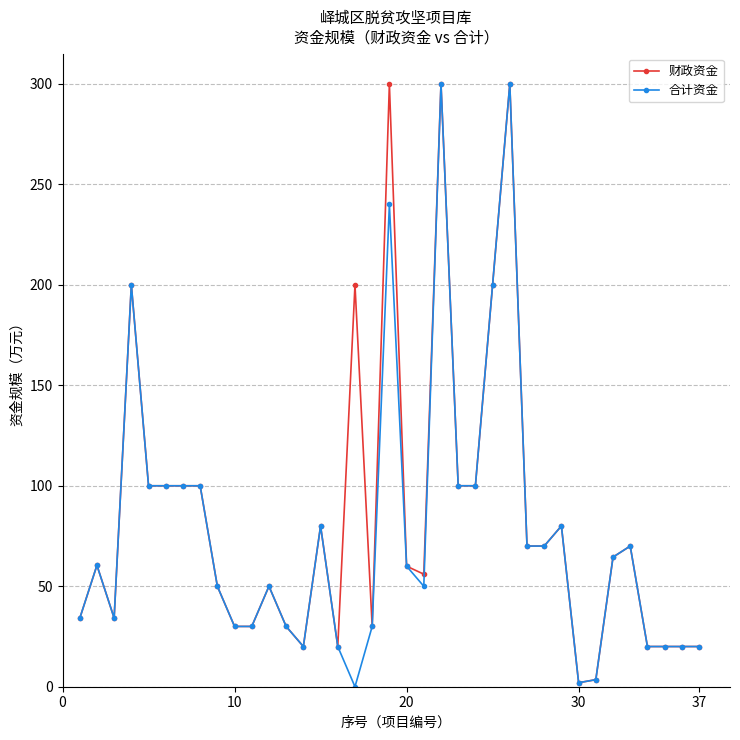

What is the maximum value for 财政资金?

300.0